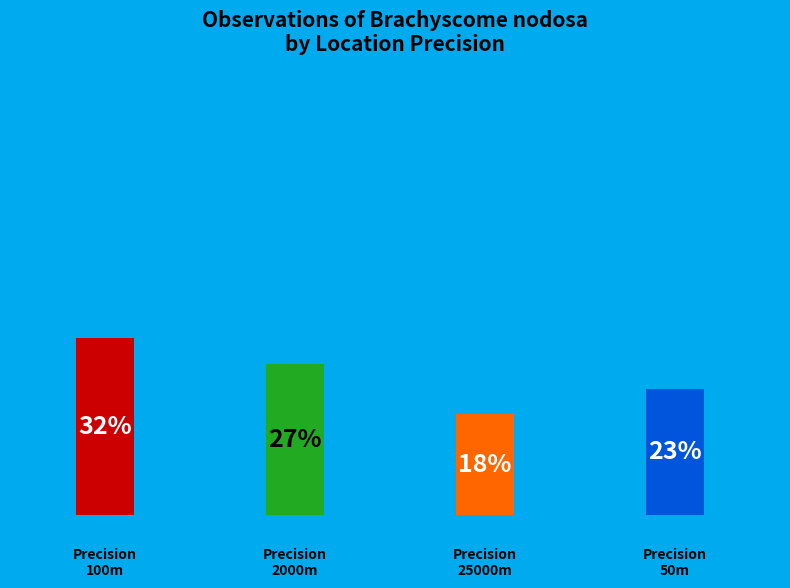

True or false: 100 accounts for 32% of the total.

True